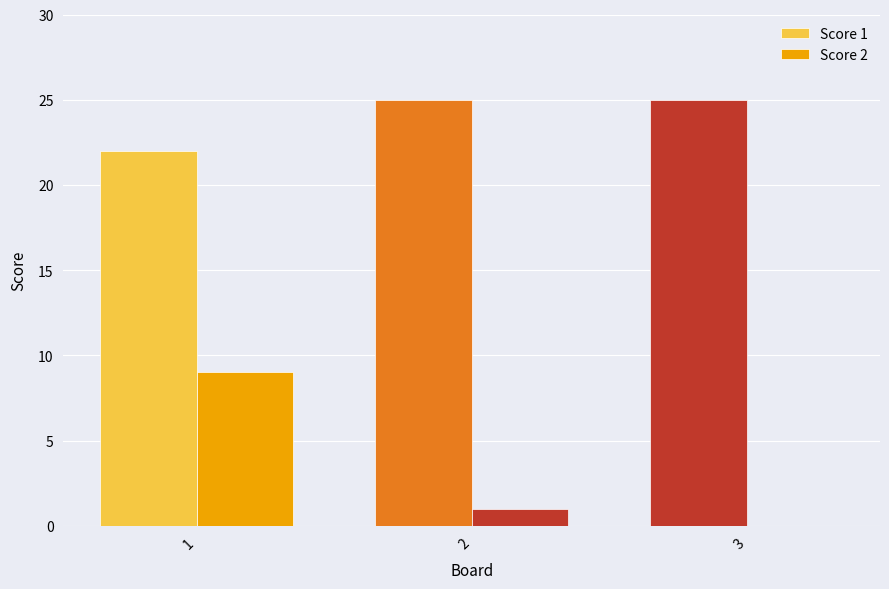

Rank the series by their maximum value, from lowest to highest.

Score 2, Score 1